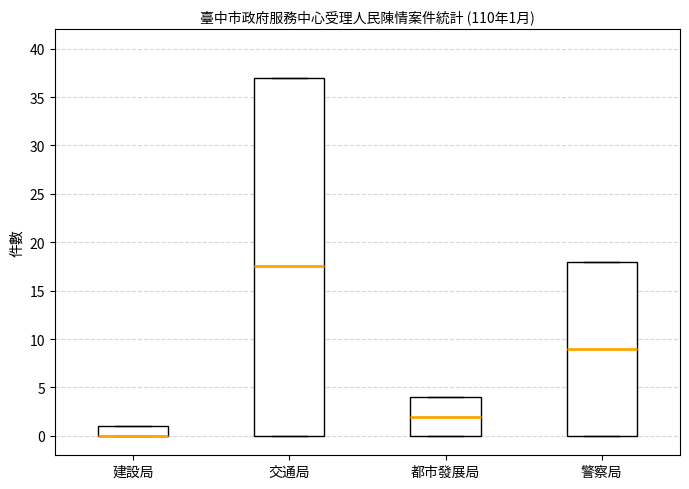

Comparing the boxes themselves (not the whiskers), which one is the tallest?

交通局